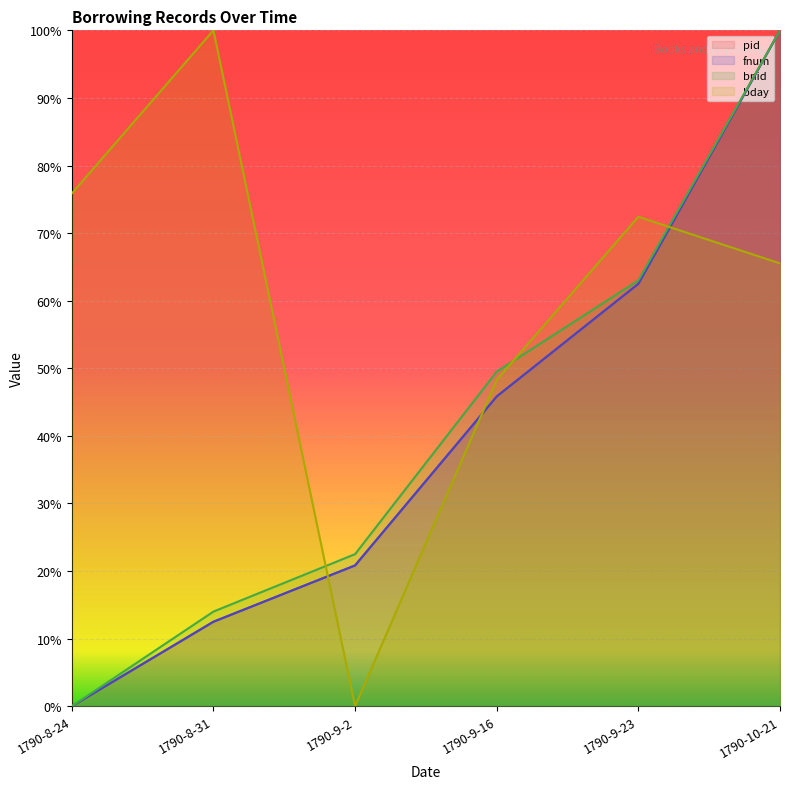

Between 1790-8-24 and 1790-9-23, which is larger?

1790-9-23